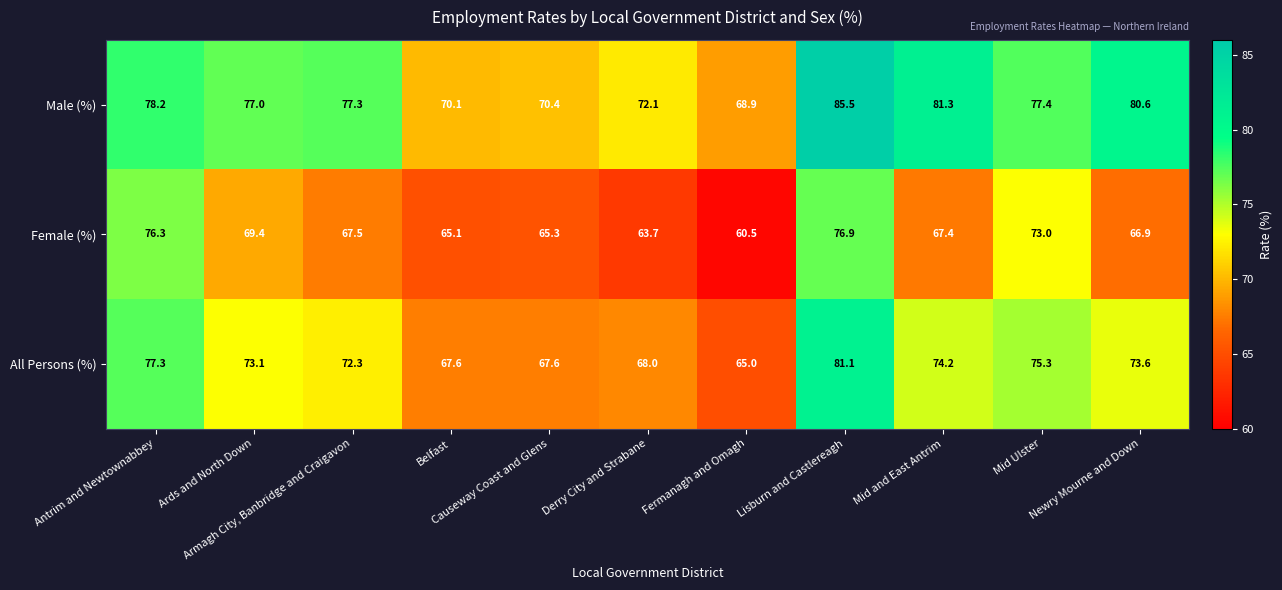

Which label corresponds to the smallest value in the chart?

Fermanagh and Omagh